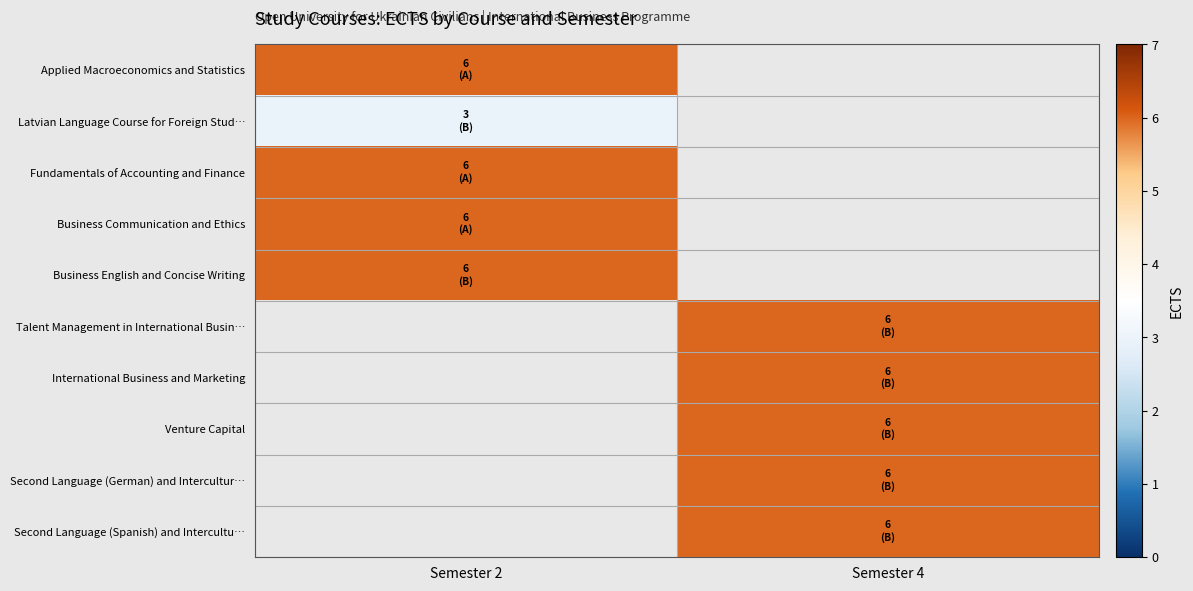

Between Semester 2 and Semester 4, which is larger?

Semester 4